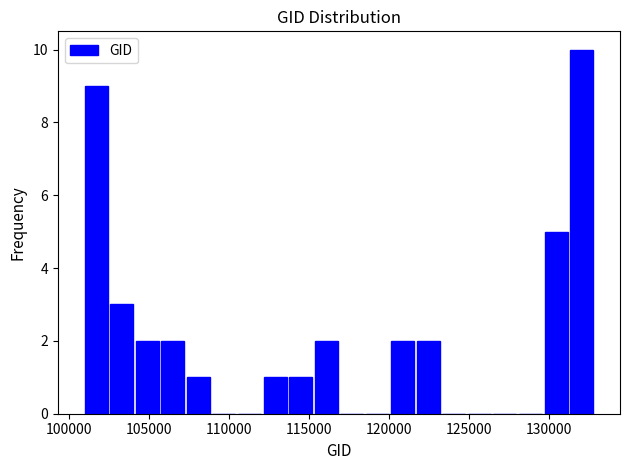

Read against the x-axis, roughly where is the centre of the tallest bar?

132000